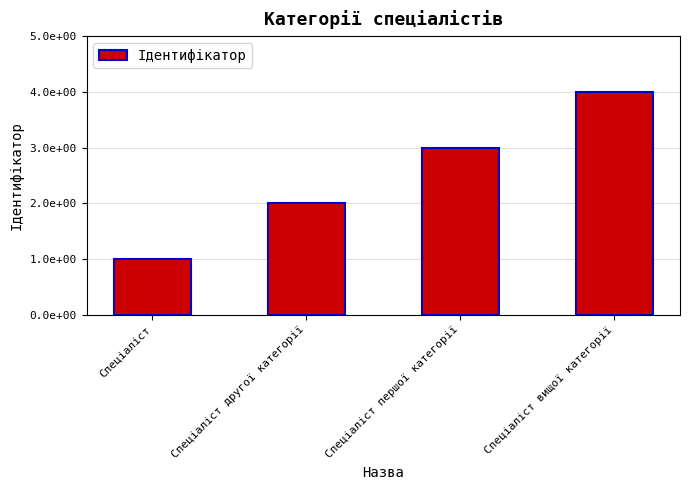

What is the label of the 2nd bar from the left?

Спеціаліст другої категорії